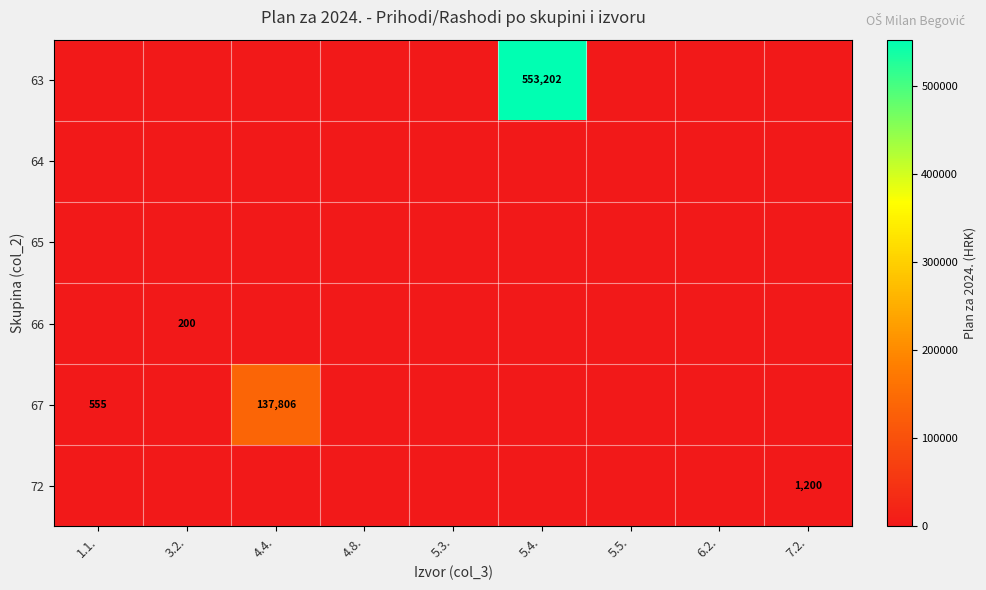

True or false: 67 has a value of 80135 at 4.4..

False